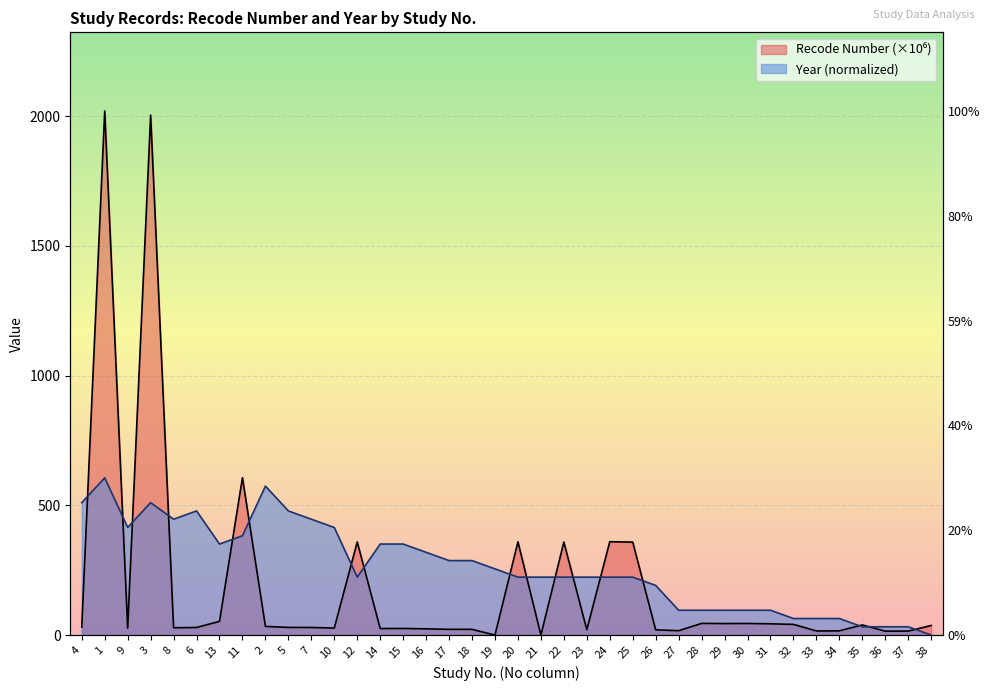

Reading left to right, transcribe all the data shown in this chart.

Recode Number: 4=30.6	1=2019.8	9=26.8	3=2003.8	8=28.2	6=29.2	13=52.9	11=606.7	2=33.4	5=29.5	7=29.2	10=27.0	12=358.8	14=25.1	15=25.5	16=24.0	17=22.1	18=22.0	19=0.0	20=359.5	21=0.0	22=358.3	23=20.6	24=359.7	25=358.3	26=20.1	27=16.8	28=45.0	29=44.3	30=44.7	31=43.4	32=41.2	33=15.9	34=16.2	35=39.1	36=15.1	37=15.3	38=36.9
Year: 4=510.3	1=605.9	9=414.6	3=510.3	8=446.5	6=478.4	13=350.8	11=382.7	2=574.0	5=478.4	7=446.5	10=414.6	12=223.2	14=350.8	15=350.8	16=318.9	17=287.0	18=287.0	19=255.1	20=223.2	21=223.2	22=223.2	23=223.2	24=223.2	25=223.2	26=191.3	27=95.7	28=95.7	29=95.7	30=95.7	31=95.7	32=63.8	33=63.8	34=63.8	35=31.9	36=31.9	37=31.9	38=0.0